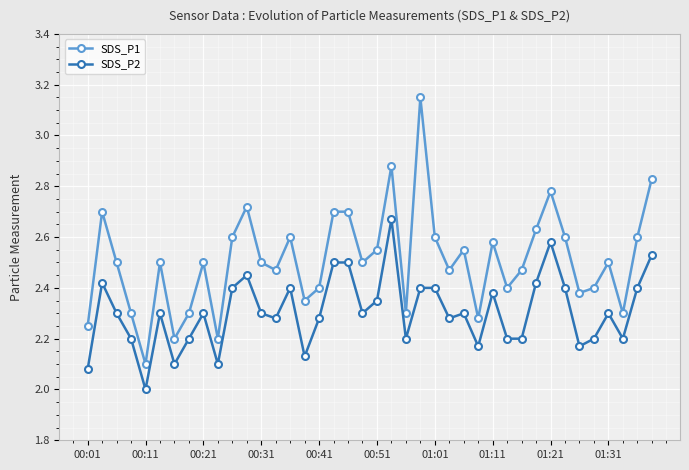

List the series in order of their peak value, lowest first.

SDS_P2, SDS_P1